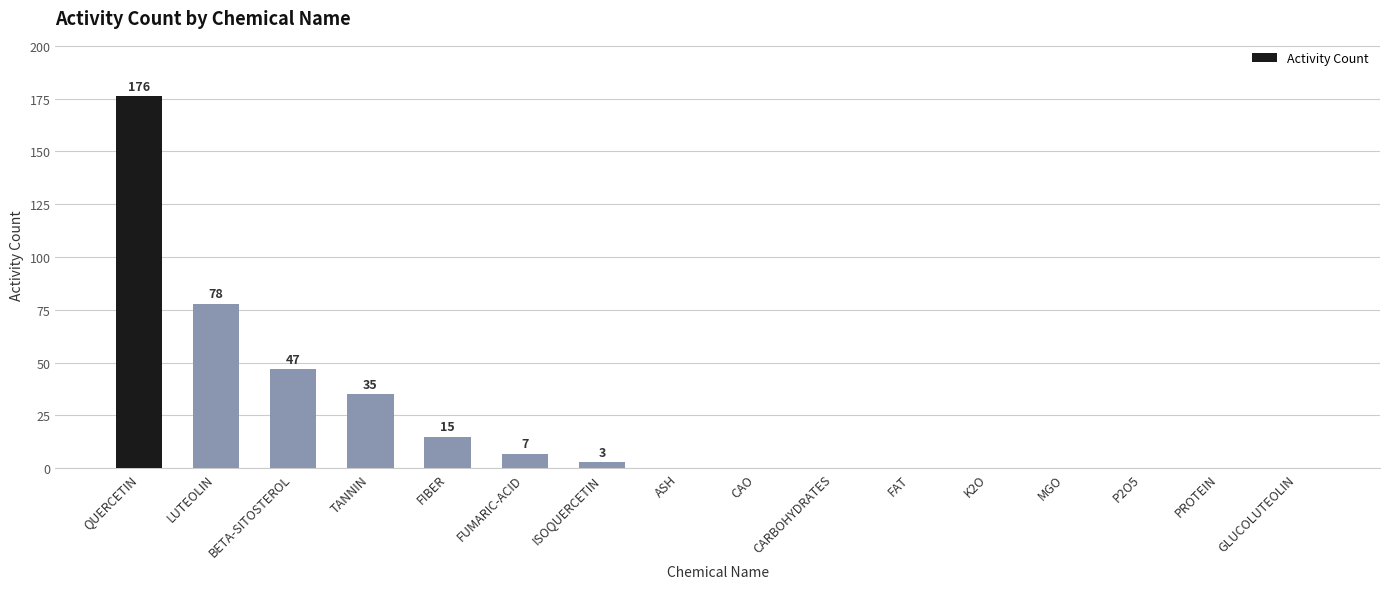

The value at CAO is 99. True or false?

False